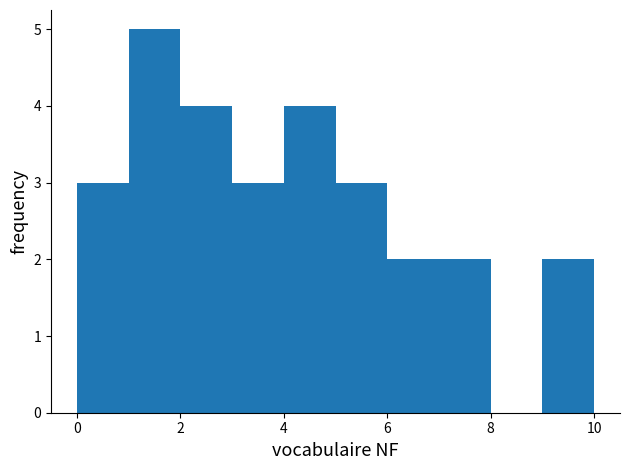

How tall is the bar that spans 9 to 10 on the x-axis? The values are not printed on the chart, so give them approximately, as read against the axis.

2